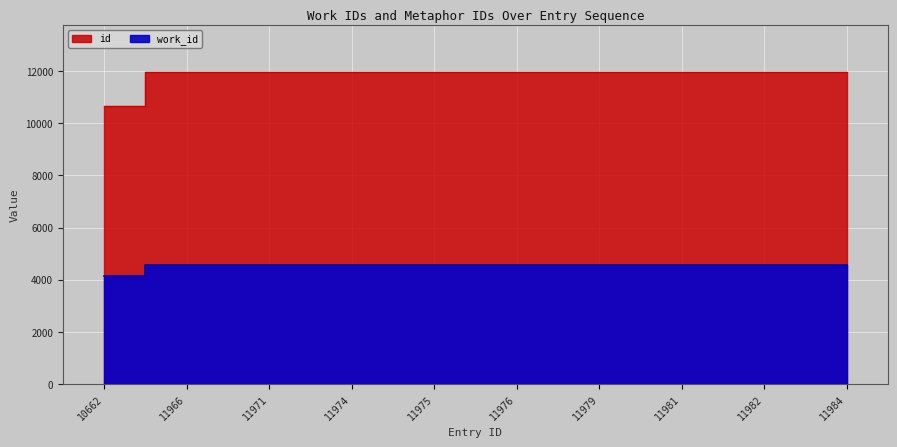

The id series shows 20707 at 11966. True or false?

False